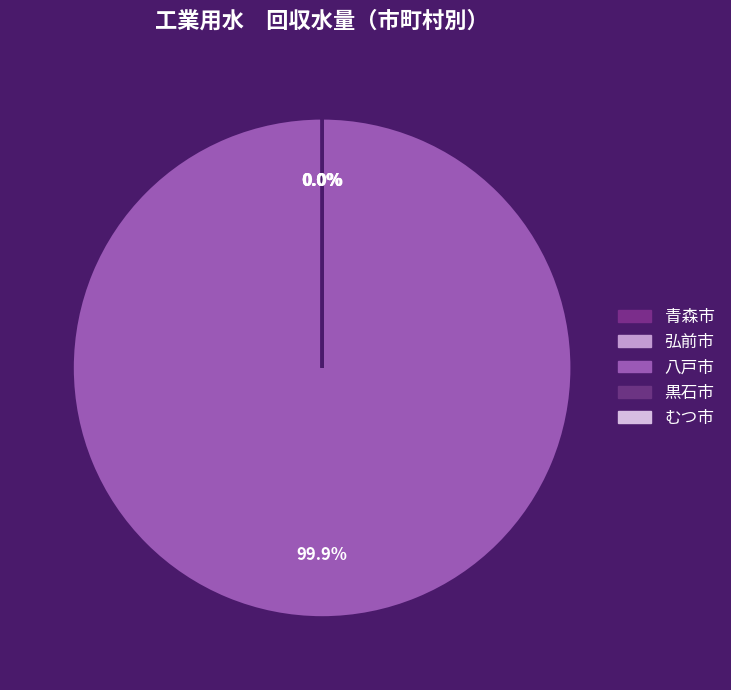

Is it true that むつ市 is 9% of the pie?

False